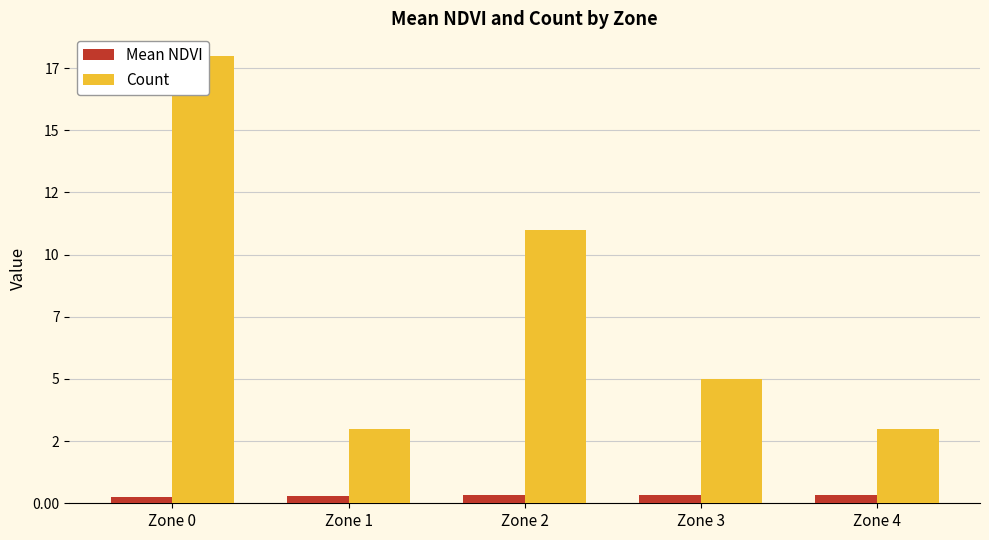

At which label is Mean NDVI closest to 0?

Zone 0